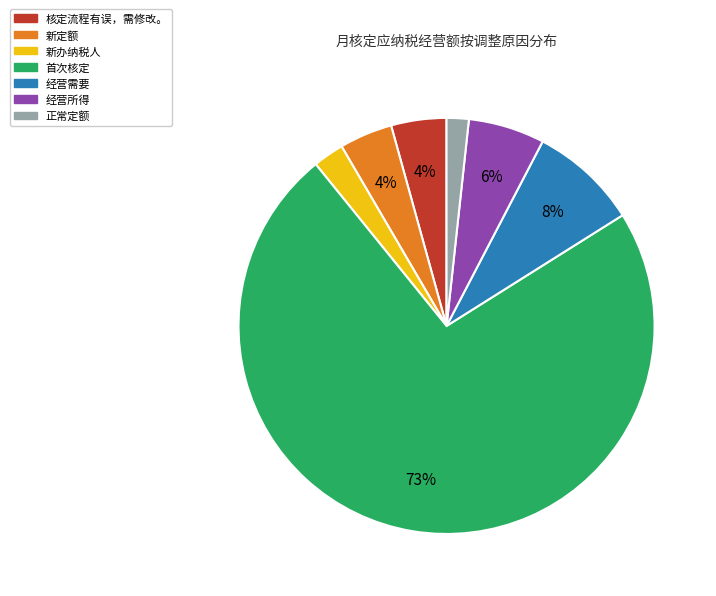

To the nearest percent, what is the average slice percentage?

14%